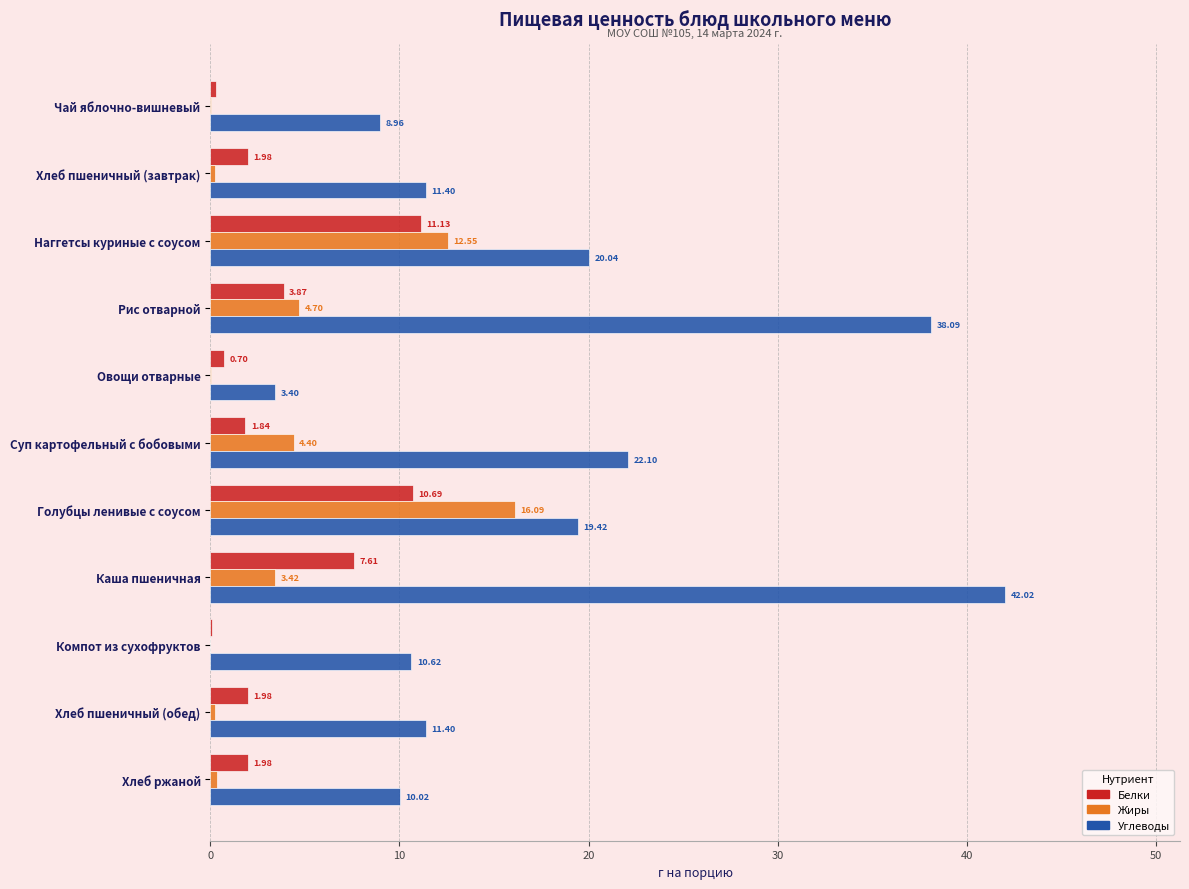

Which series has the widest spread of values?

Углеводы